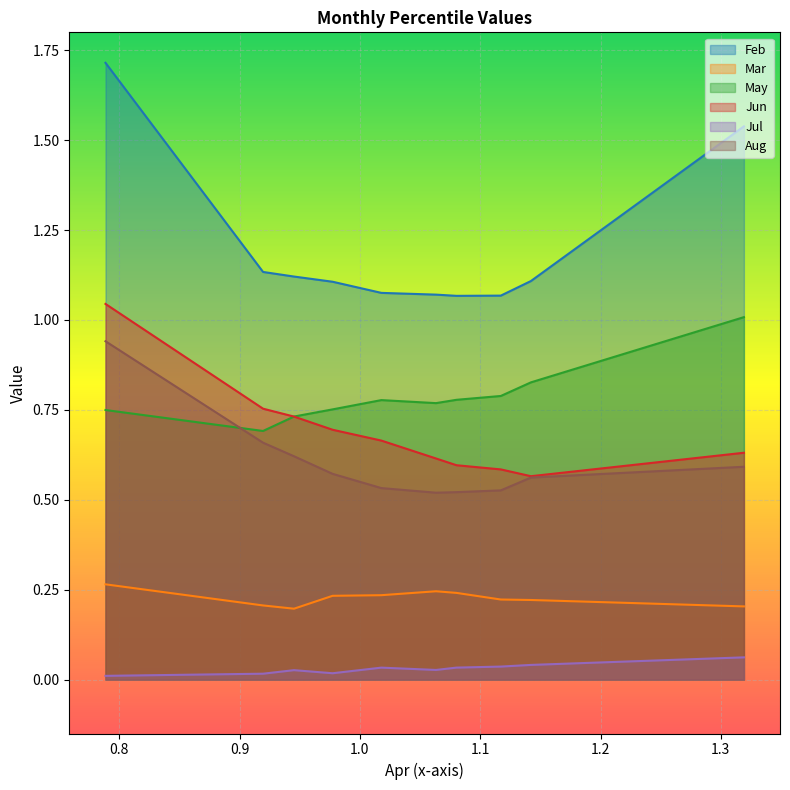

How many lines are shown in the chart?

6